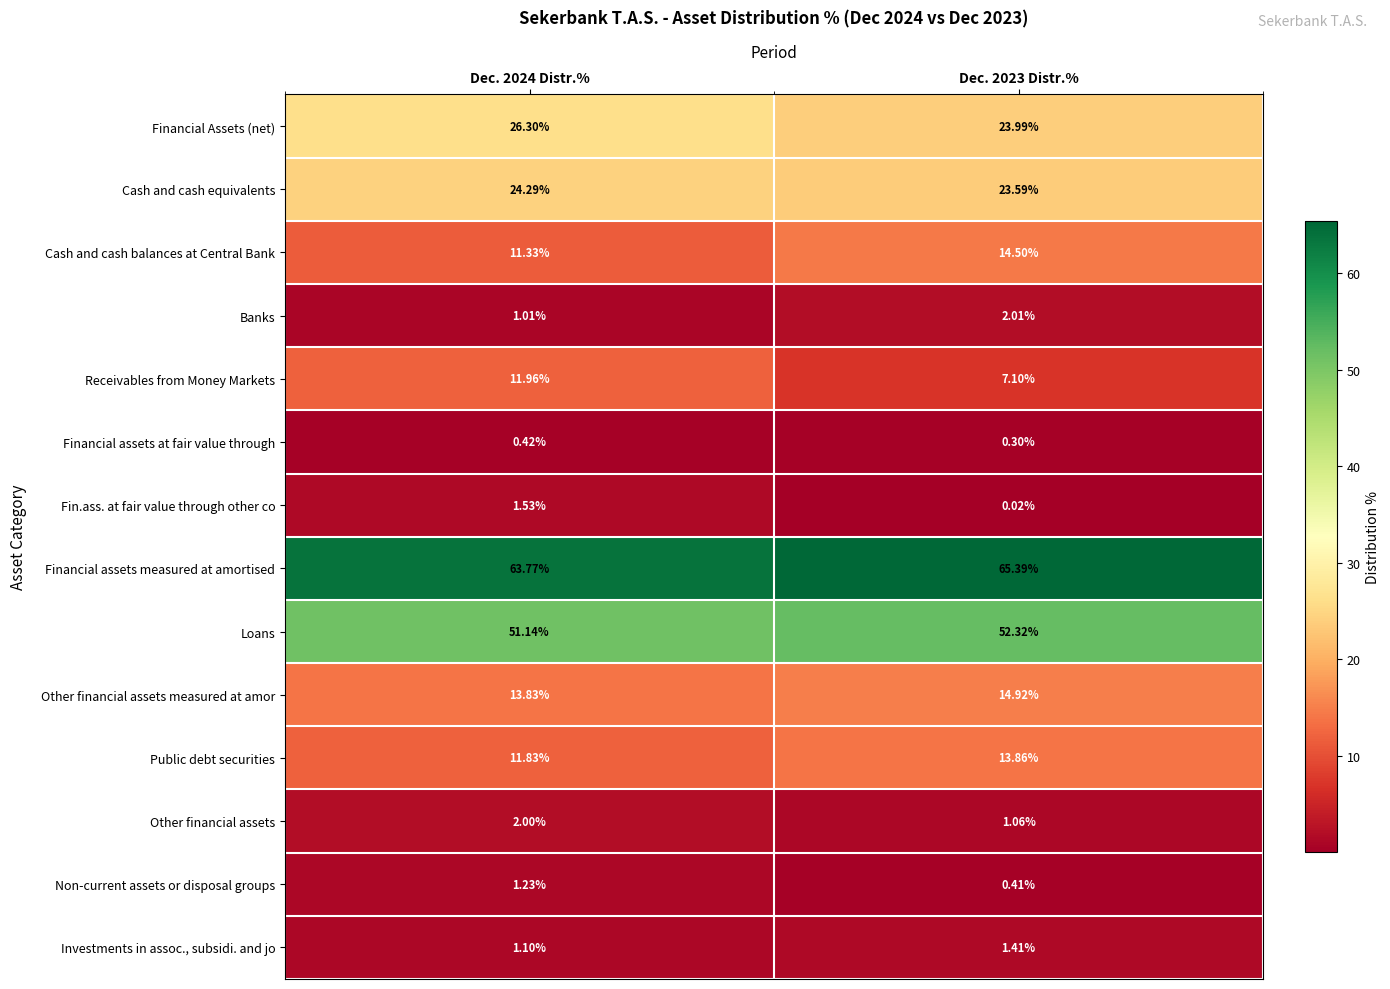

At Dec. 2024 Distr.%, list the series in order from largest to smallest.

Financial assets measured at amortised, Loans, Financial Assets (net), Cash and cash equivalents, Other financial assets measured at amor, Receivables from Money Markets, Public debt securities, Cash and cash balances at Central Bank, Other financial assets, Fin.ass. at fair value through other co, Non-current assets or disposal groups, Investments in assoc., subsidi. and jo, Banks, Financial assets at fair value through